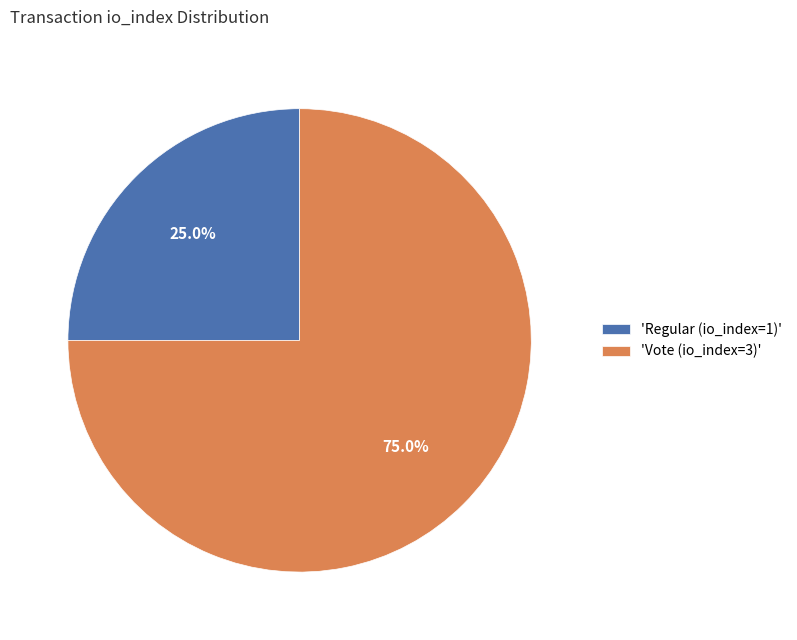

To the nearest percent, what is the average slice percentage?

50%